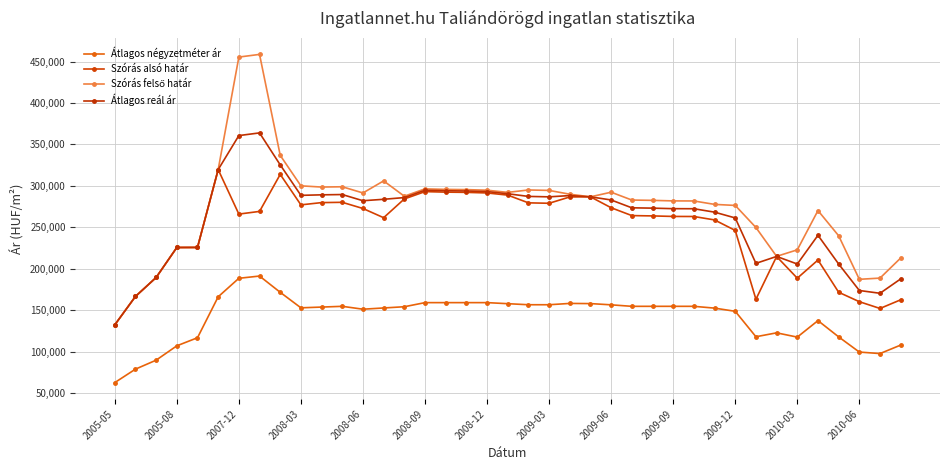

Reading right to left, list all the values displayed in this chart.

Átlagos négyzetméter ár: 107817	97561	99367	117698	137341	117420	122579	117861	148577	152415	154583	154583	154583	154583	156389	157877	158090	156498	156498	157772	159047	159047	159047	159047	154082	152594	151106	154583	153680	152778	171504	191134	188425	166088	116667	106895	89583	78750	62500
Szórás alsó határ: 162469	152006	160175	171568	210485	188543	214726	163110	246185	258880	263012	263091	263725	264122	273582	286766	286623	278983	279503	288834	291448	292161	292430	293058	284206	261565	272677	280146	279793	277059	313843	269163	265927	319651	225680	225601	189393	166491	132181
Szórás felső határ: 212929	188658	187195	239766	270189	222765	214902	249744	276373	277642	281774	281853	282487	282884	292344	286766	289923	294513	295033	292134	294748	295461	295730	296358	287506	306013	291439	298908	298555	300039	336823	458705	455469	319651	225680	225601	189393	166491	132181
Átlagos reál ár: 187699	170332	173685	205667	240337	205654	214814	206427	261279	268261	272393	272472	273106	273503	282963	286766	288273	286748	287268	290484	293098	293811	294080	294708	285856	283789	282058	289527	289174	288549	325333	363934	360698	319651	225680	225601	189393	166491	132181